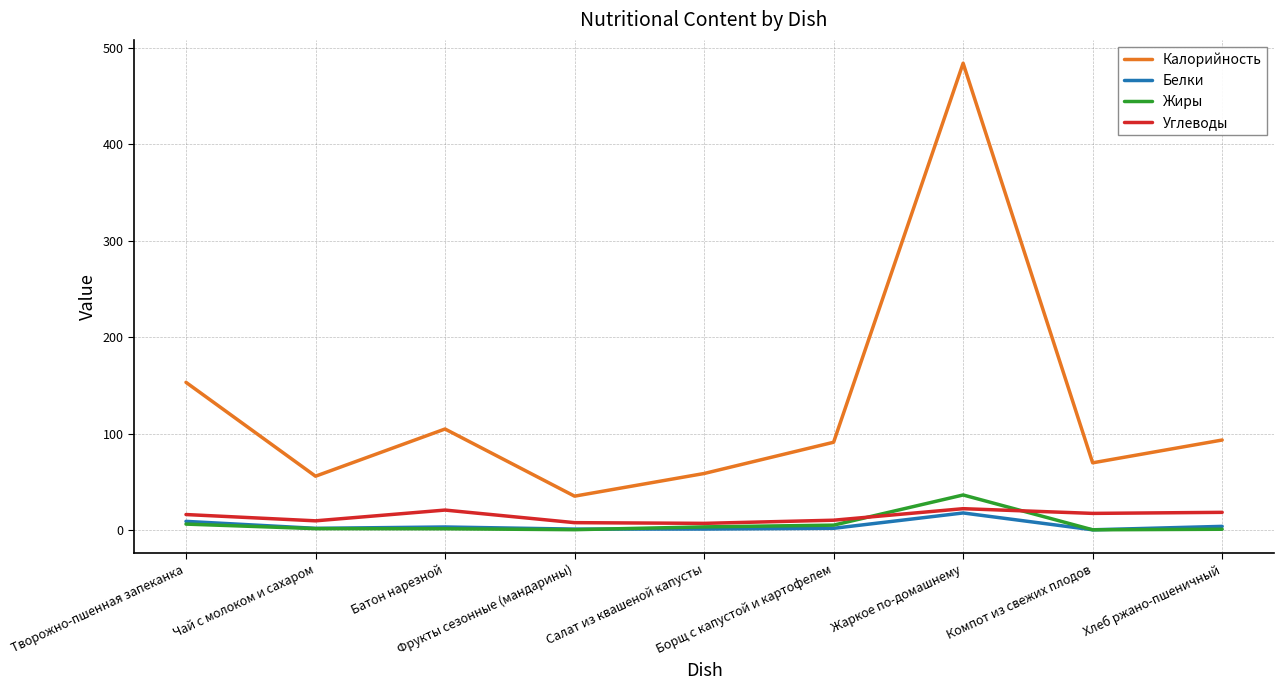

Which series has the largest range (max minus min)?

Калорийность